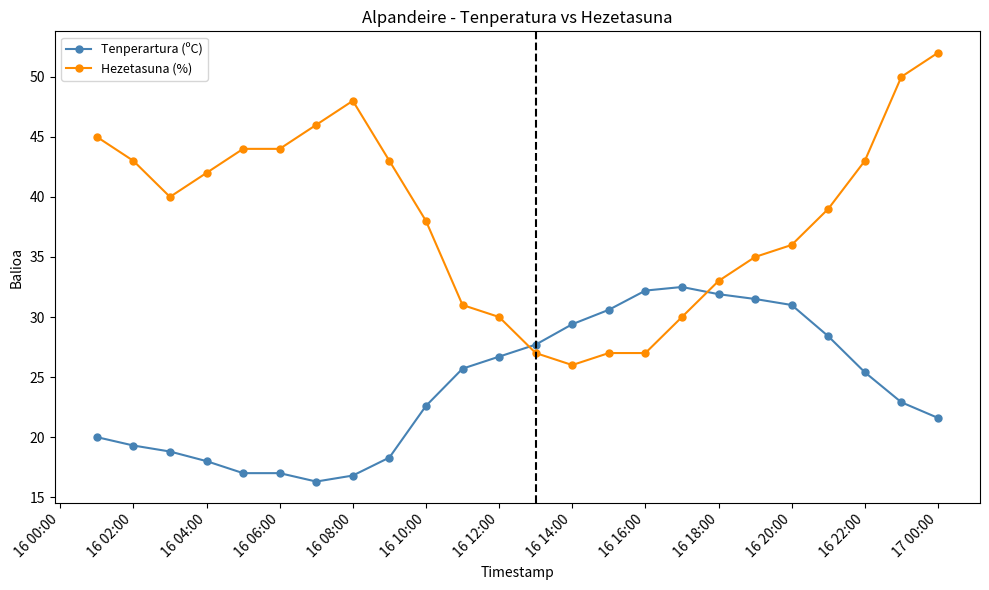

What is the sum of all Tenperartura (ºC) values?

581.6